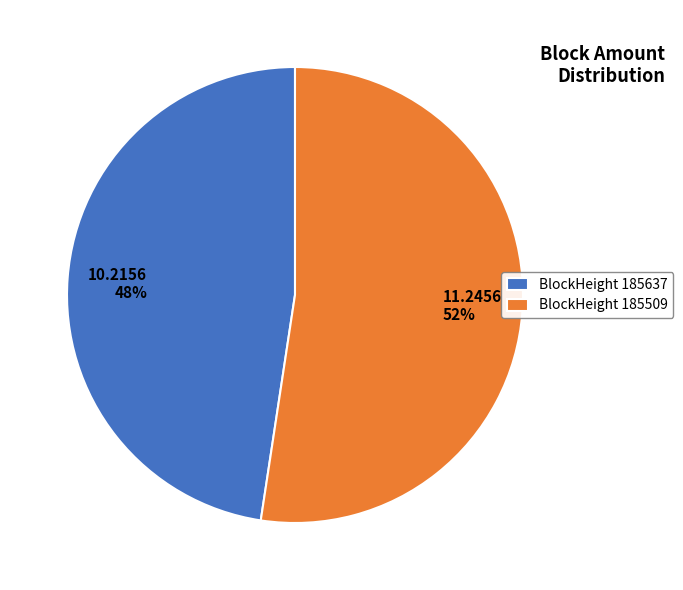

How many slices are in this pie chart?

2